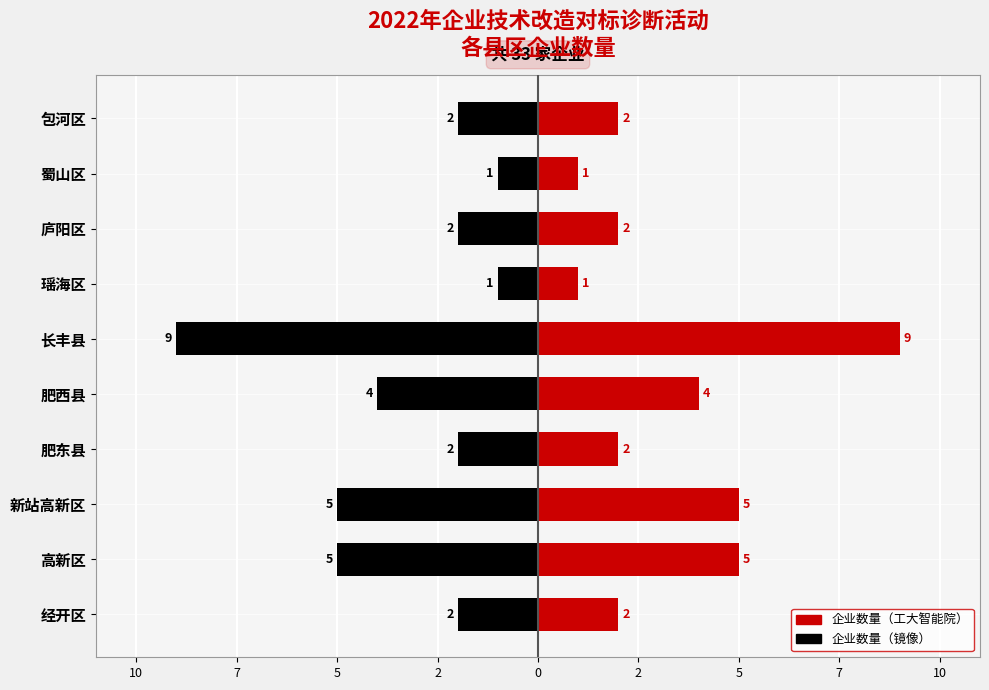

Rank the series by their maximum value, from highest to lowest.

企业数量（右）, 企业数量（左）